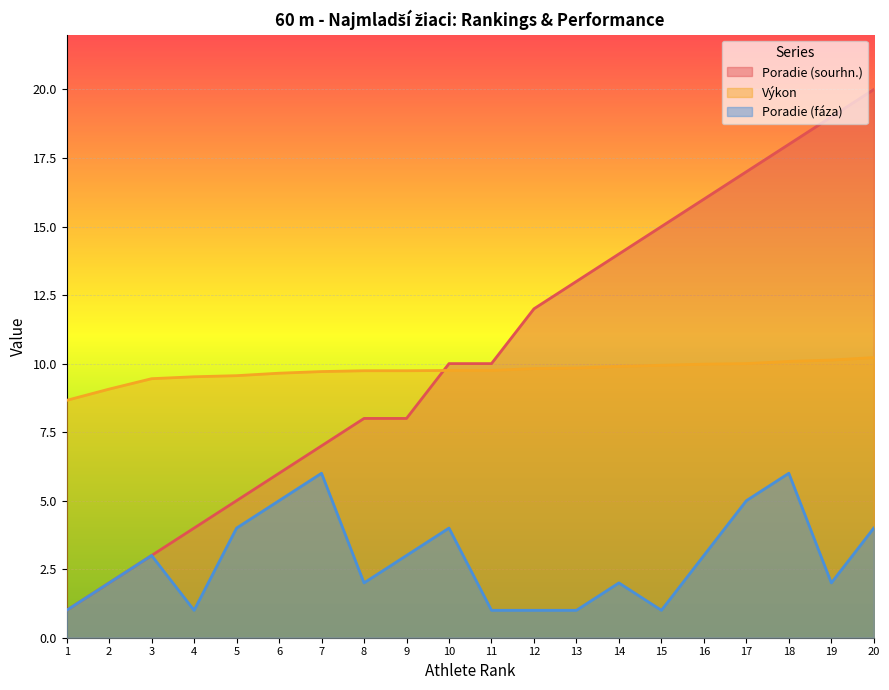

Reading left to right, transcribe all the data shown in this chart.

Poradie (sourhn.): 1.0	2.0	3.0	4.0	5.0	6.0	7.0	8.0	8.0	10.0	10.0	12.0	13.0	14.0	15.0	16.0	17.0	18.0	19.0	20.0
Výkon: 8.7	9.1	9.4	9.5	9.6	9.7	9.7	9.7	9.7	9.8	9.8	9.8	9.8	9.9	9.9	10.0	10.0	10.1	10.1	10.2
Poradie (fáza): 1.0	2.0	3.0	1.0	4.0	5.0	6.0	2.0	3.0	4.0	1.0	1.0	1.0	2.0	1.0	3.0	5.0	6.0	2.0	4.0